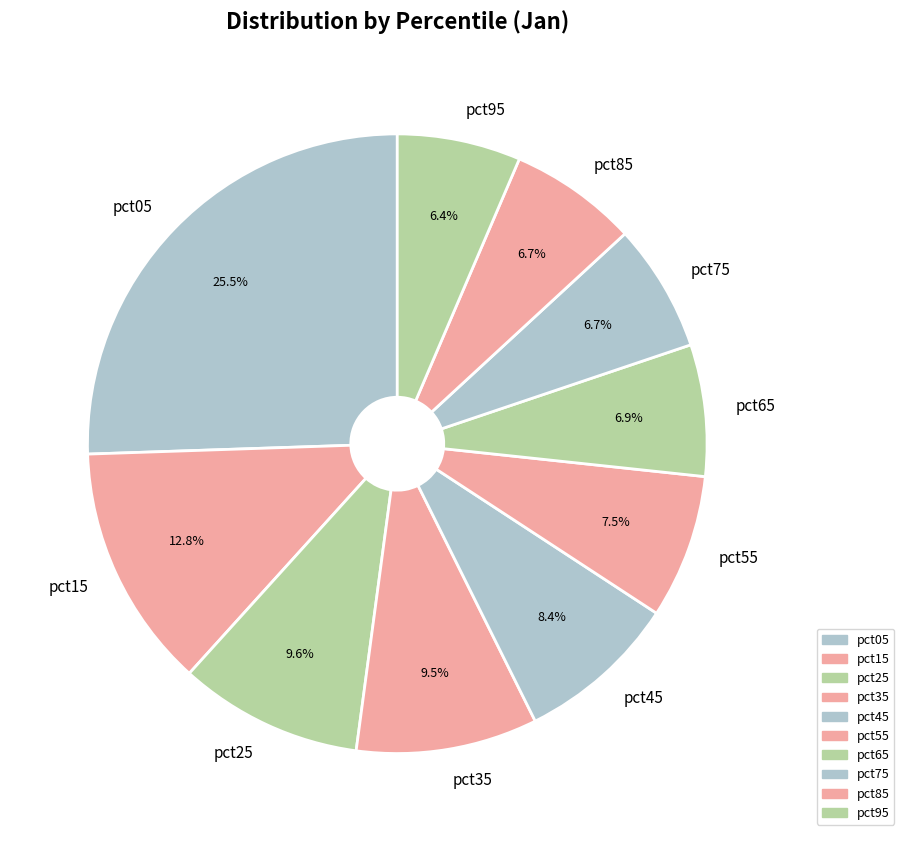

Combined, what portion of the pie is pct25 and pct05?

35.1%